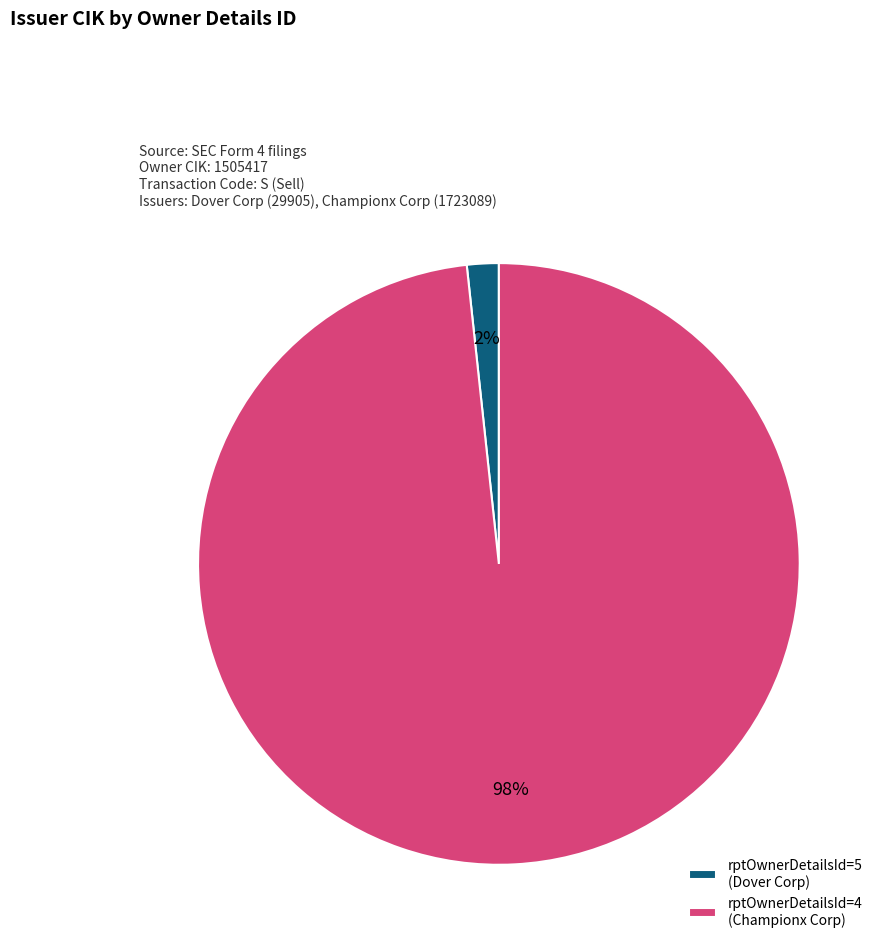

What percentage is the rptOwnerDetailsId=4 (Championx Corp) slice, to the nearest percent?

98%